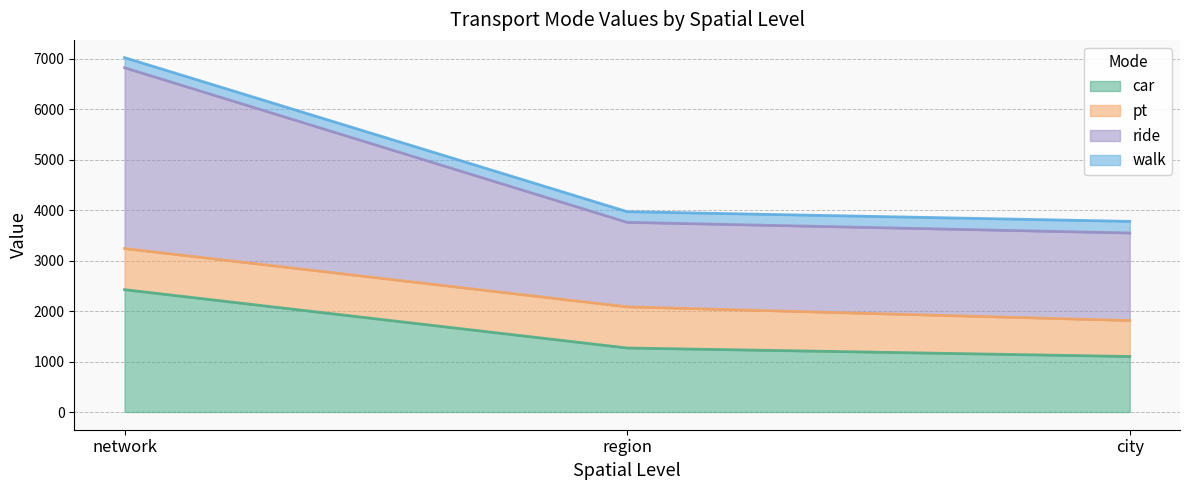

What is the highest value of the car series?

2425.3